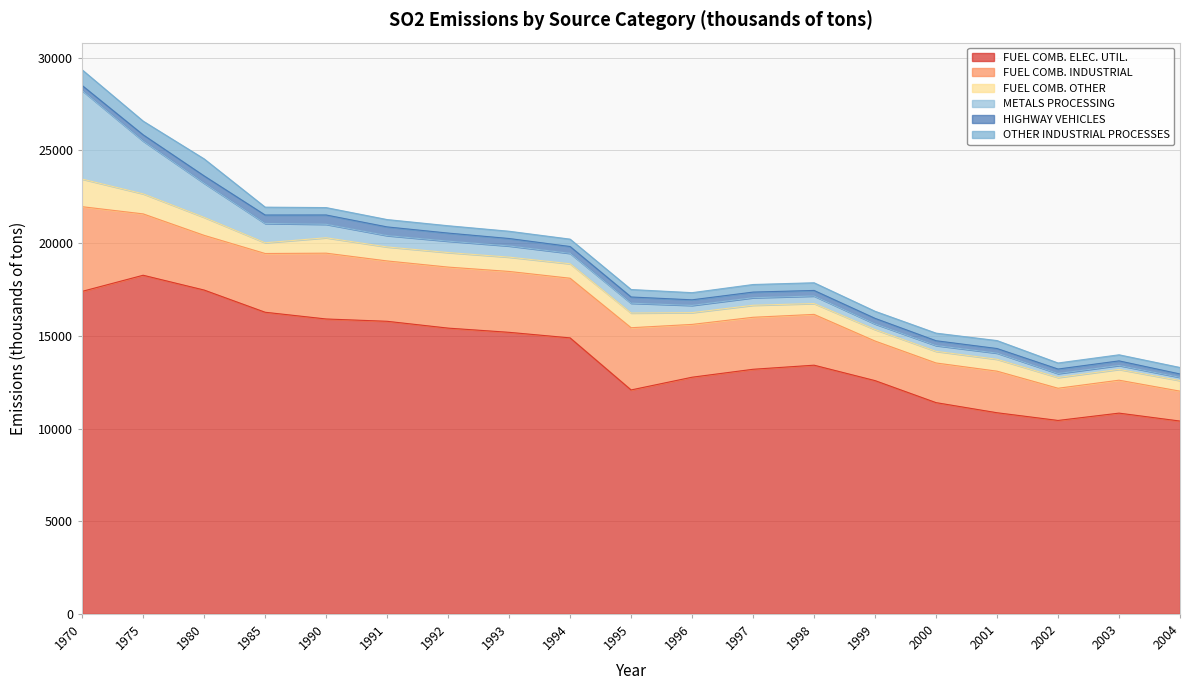

Is it true that FUEL COMB. INDUSTRIAL equals 3218.0 at 1994?

True